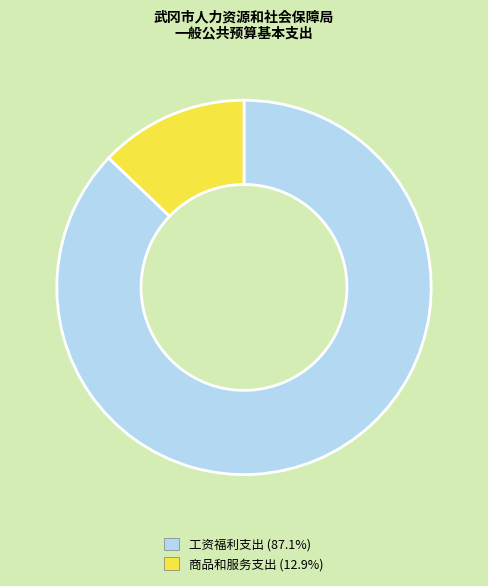

Does 工资福利支出 represent more than half of the total?

Yes